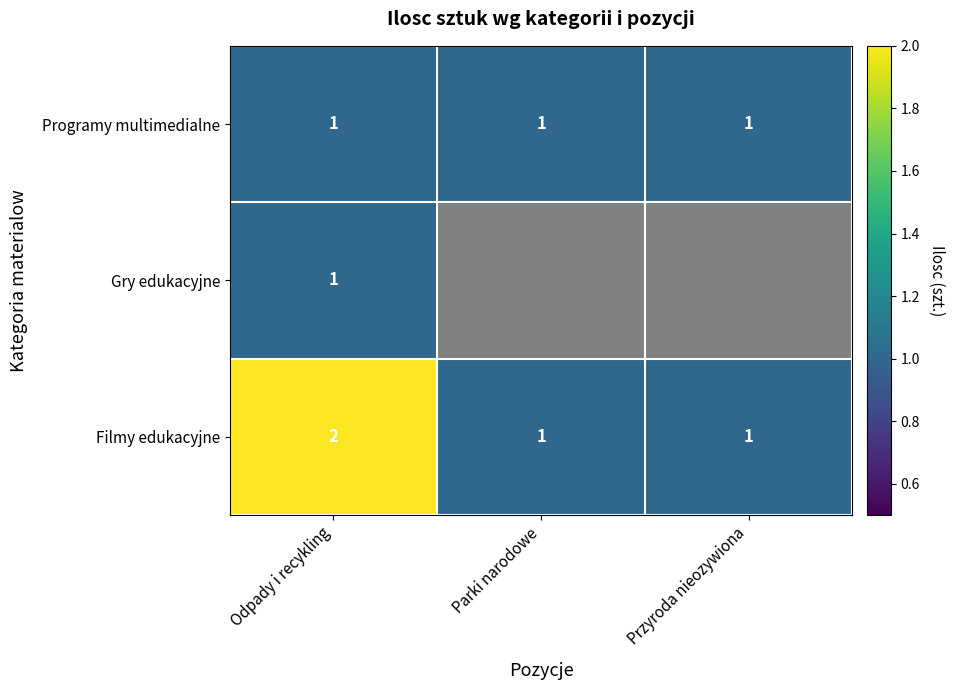

What is the total value across all series at Odpady i recykling?

4